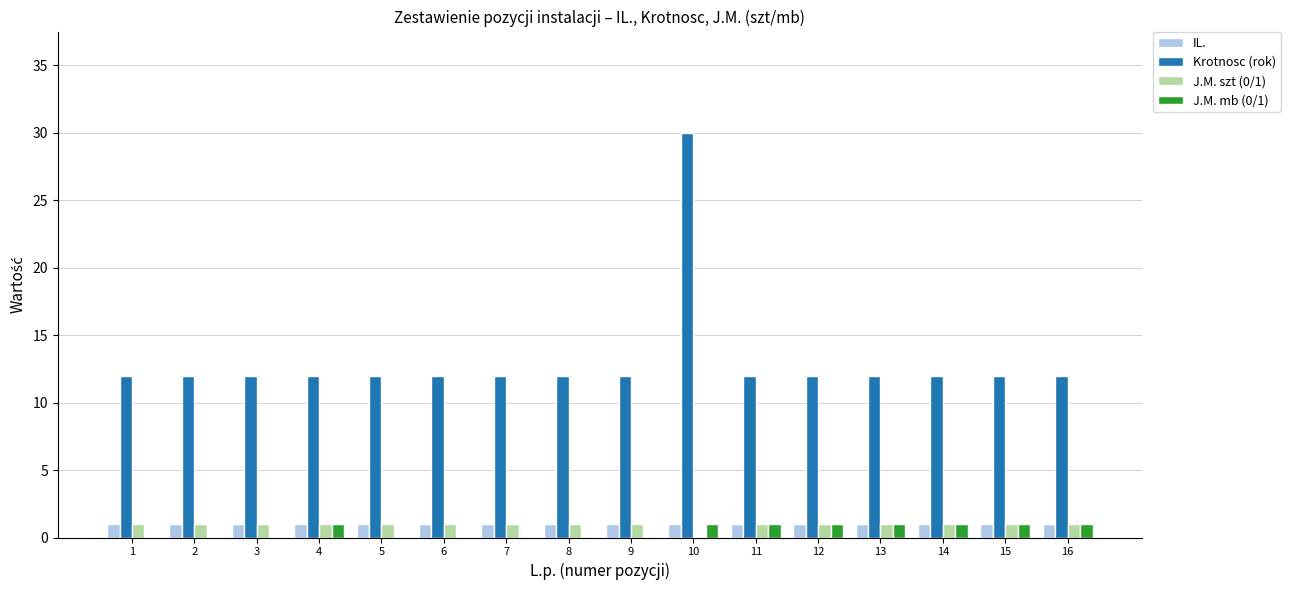

How many distinct data groups are displayed?

4